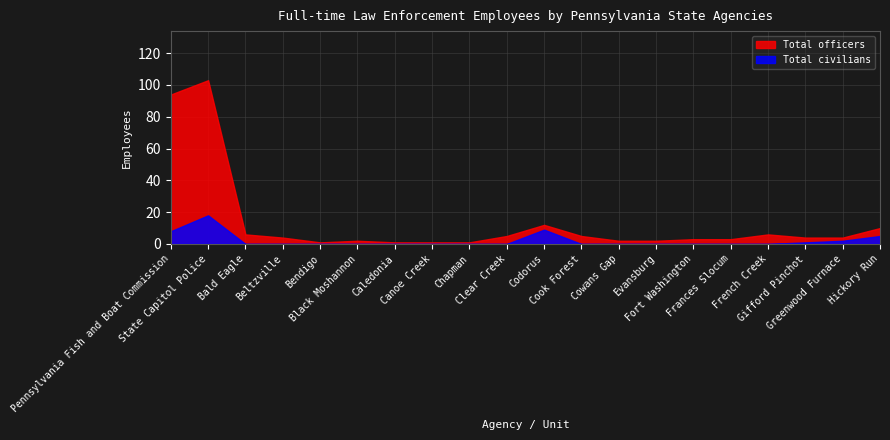

At which category does Total officers reach its first local peak?

State Capitol Police